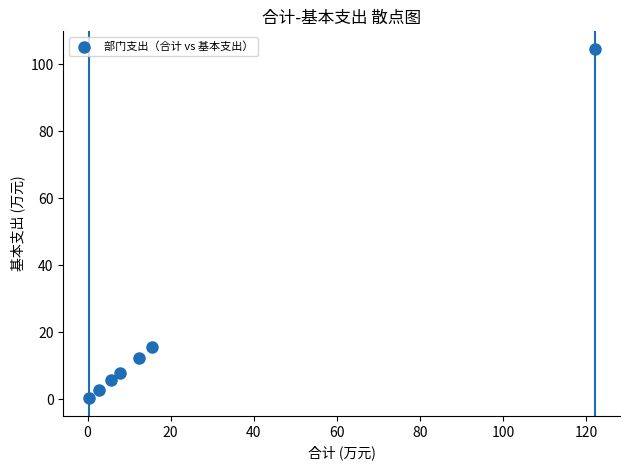

What Y value in the scatter plot is closest to 52?

15.5